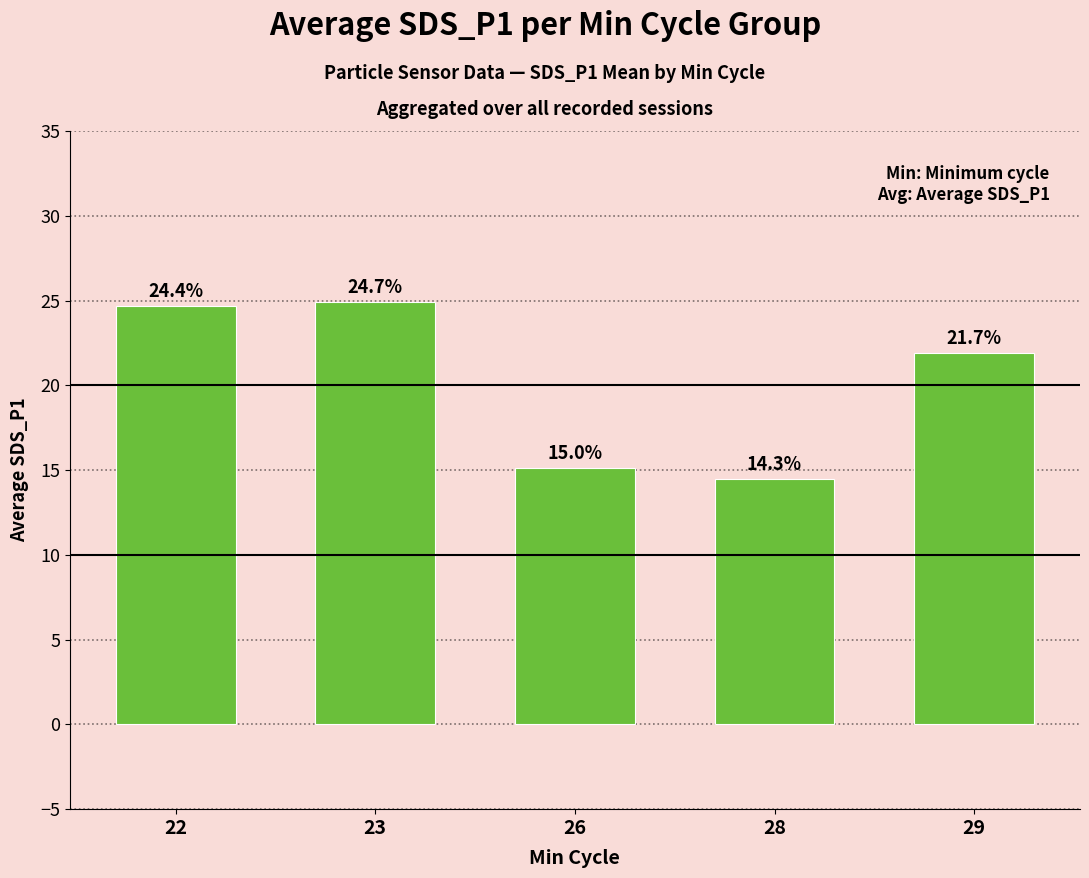

Approximately how many times larger is the value at 28 compared to 23?

0.6